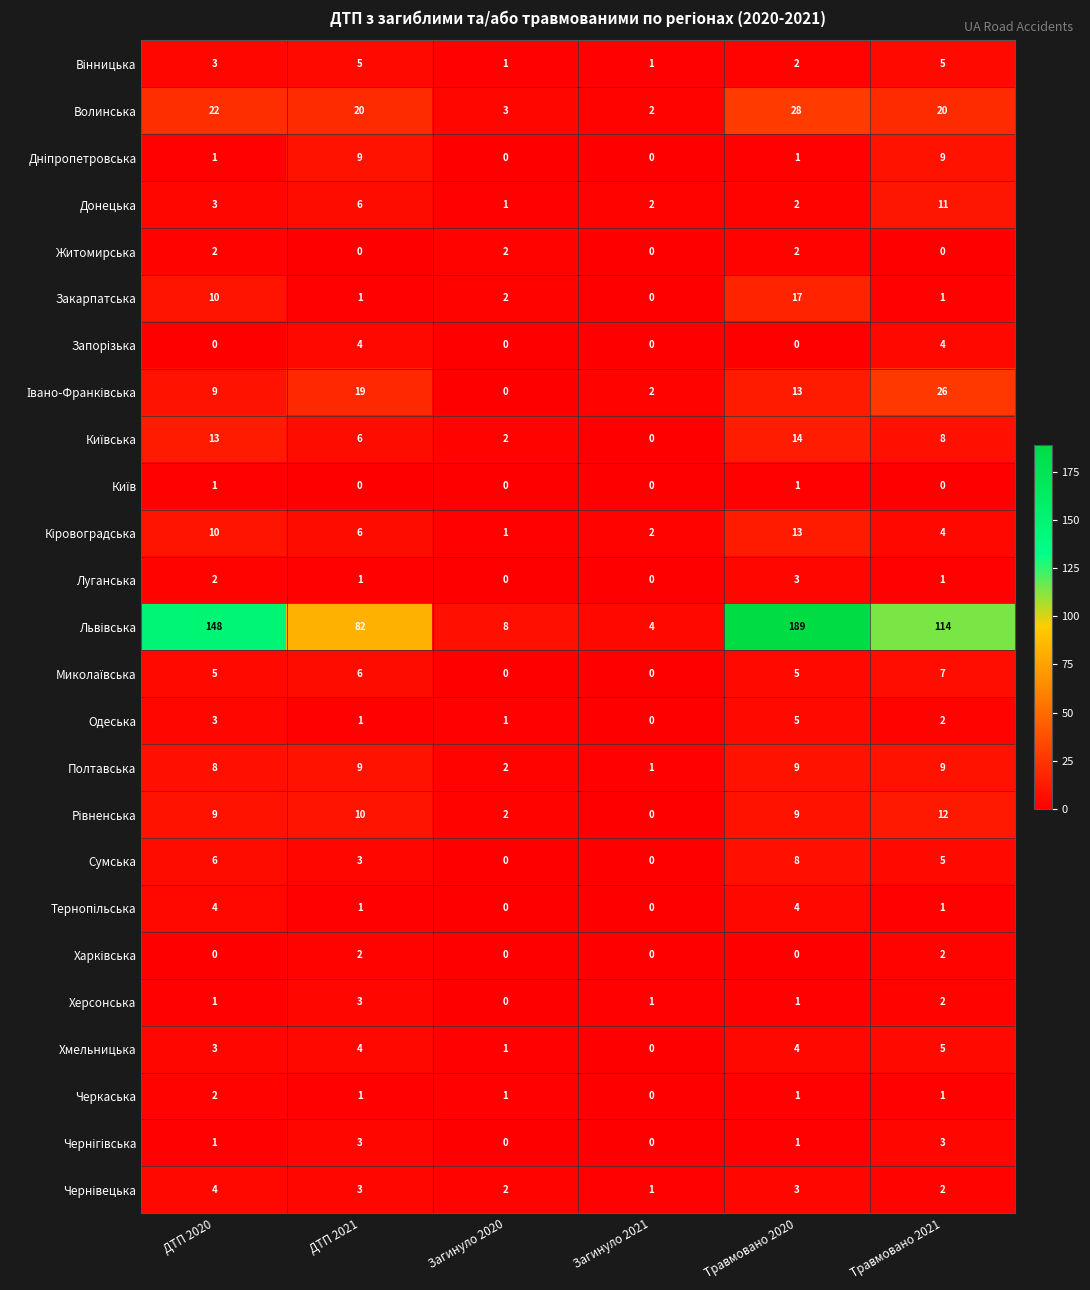

At which label is Сумська closest to 4?

ДТП 2021